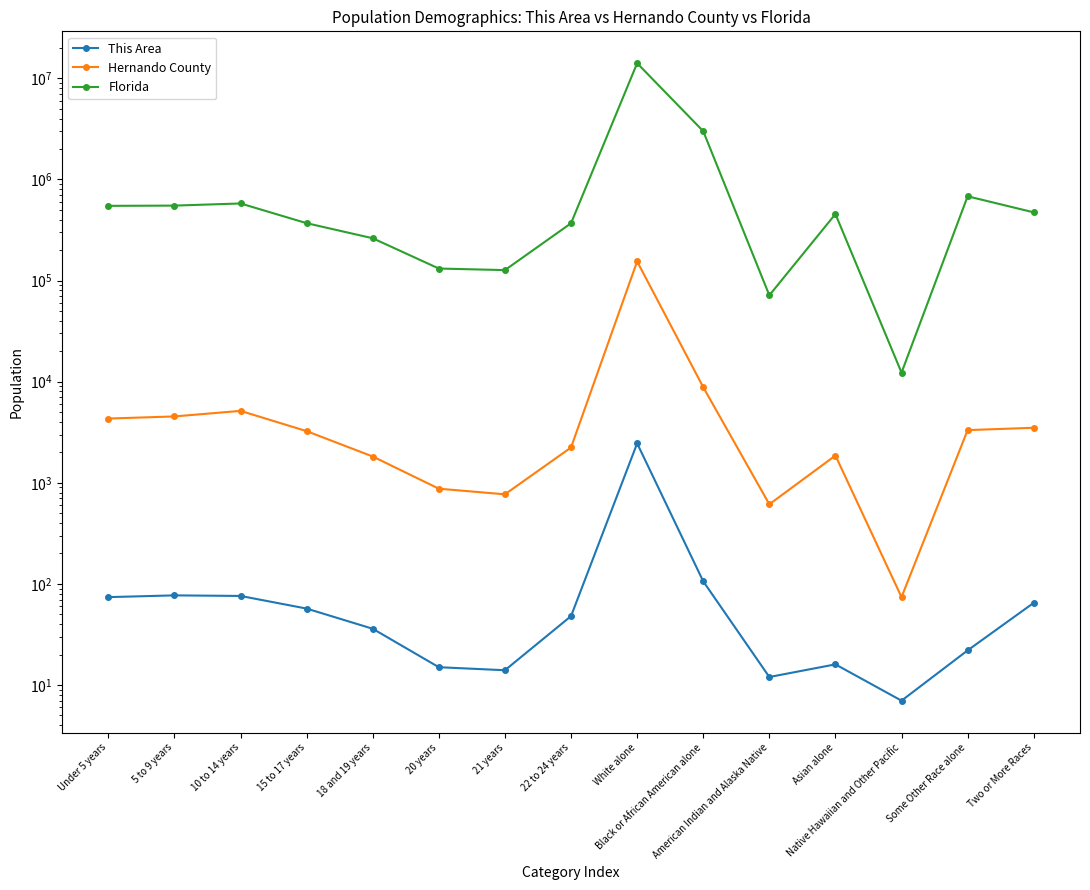

How many lines are shown in the chart?

3